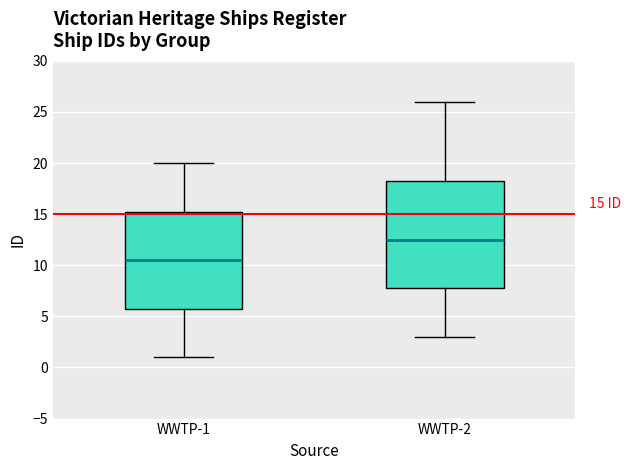

Comparing the boxes themselves (not the whiskers), which one is the tallest?

WWTP-2